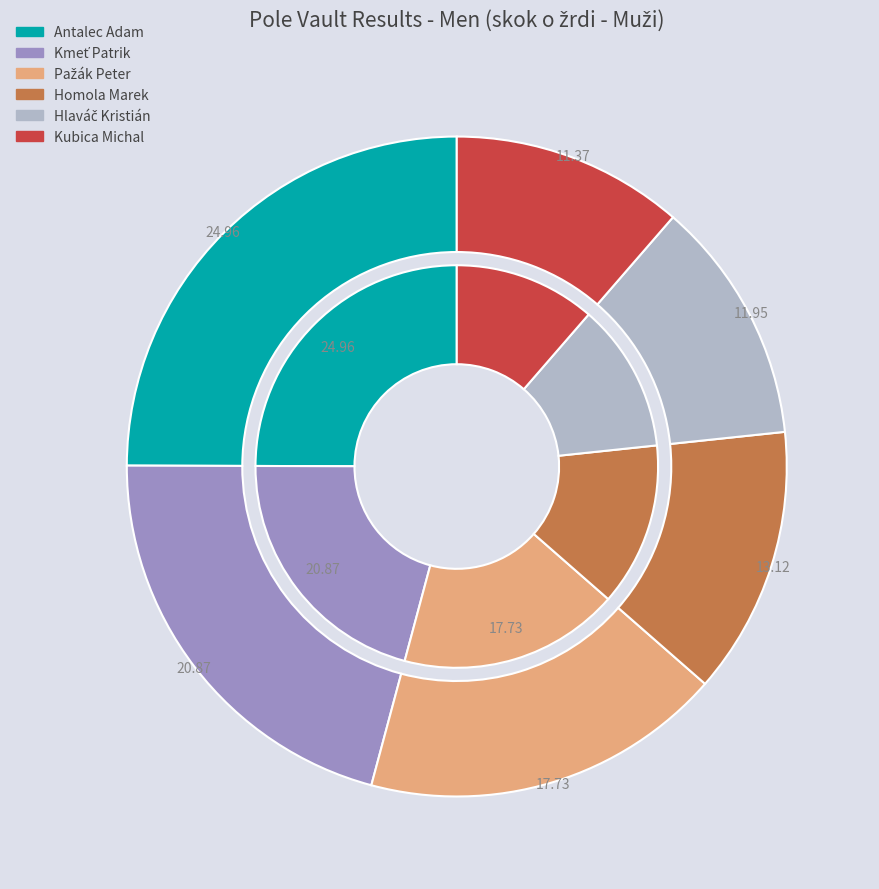

To the nearest percent, what portion does Kmeť Patrik represent?

21%